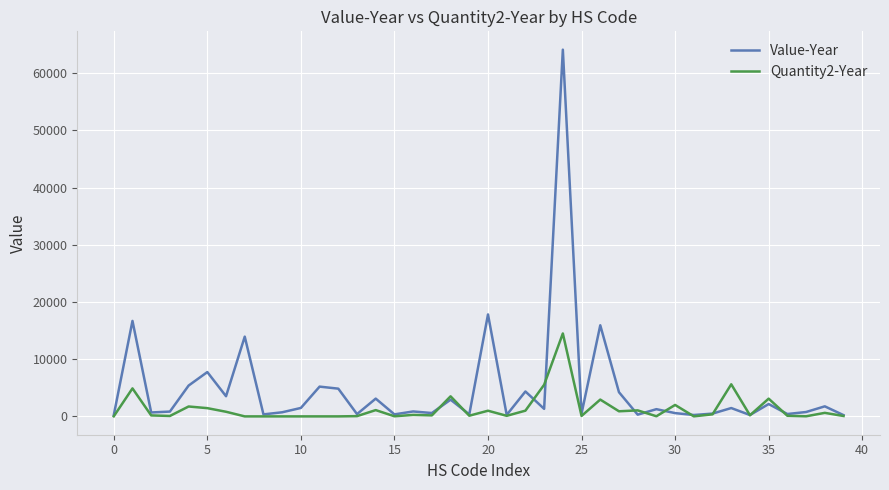

List the series in order of their overall mean, lowest first.

Quantity2-Year, Value-Year